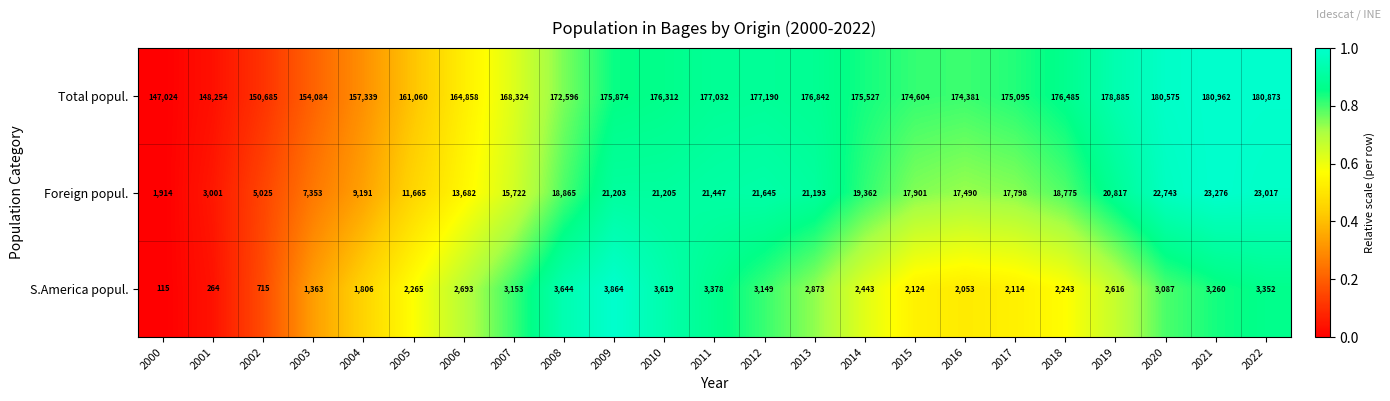

Which series has the widest spread of values?

Total popul.